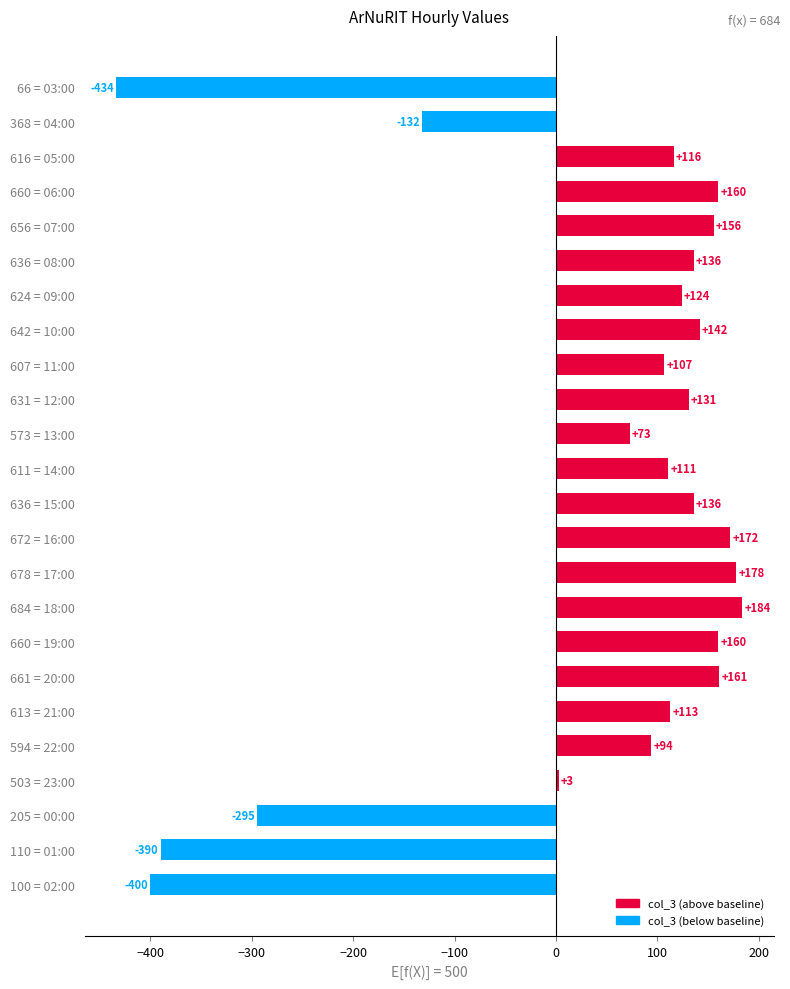

Reading top to bottom, extract all data points from this chart.

66 = 03:00=-434	368 = 04:00=-132	616 = 05:00=116	660 = 06:00=160	656 = 07:00=156	636 = 08:00=136	624 = 09:00=124	642 = 10:00=142	607 = 11:00=107	631 = 12:00=131	573 = 13:00=73	611 = 14:00=111	636 = 15:00=136	672 = 16:00=172	678 = 17:00=178	684 = 18:00=184	660 = 19:00=160	661 = 20:00=161	613 = 21:00=113	594 = 22:00=94	503 = 23:00=3	205 = 00:00=-295	110 = 01:00=-390	100 = 02:00=-400